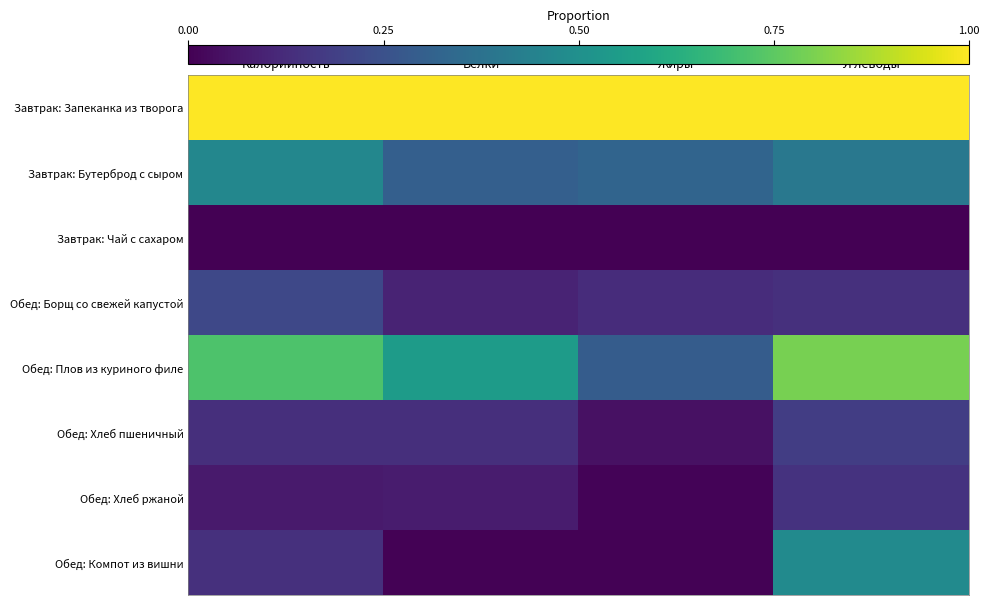

What is the greatest value displayed?

1.0